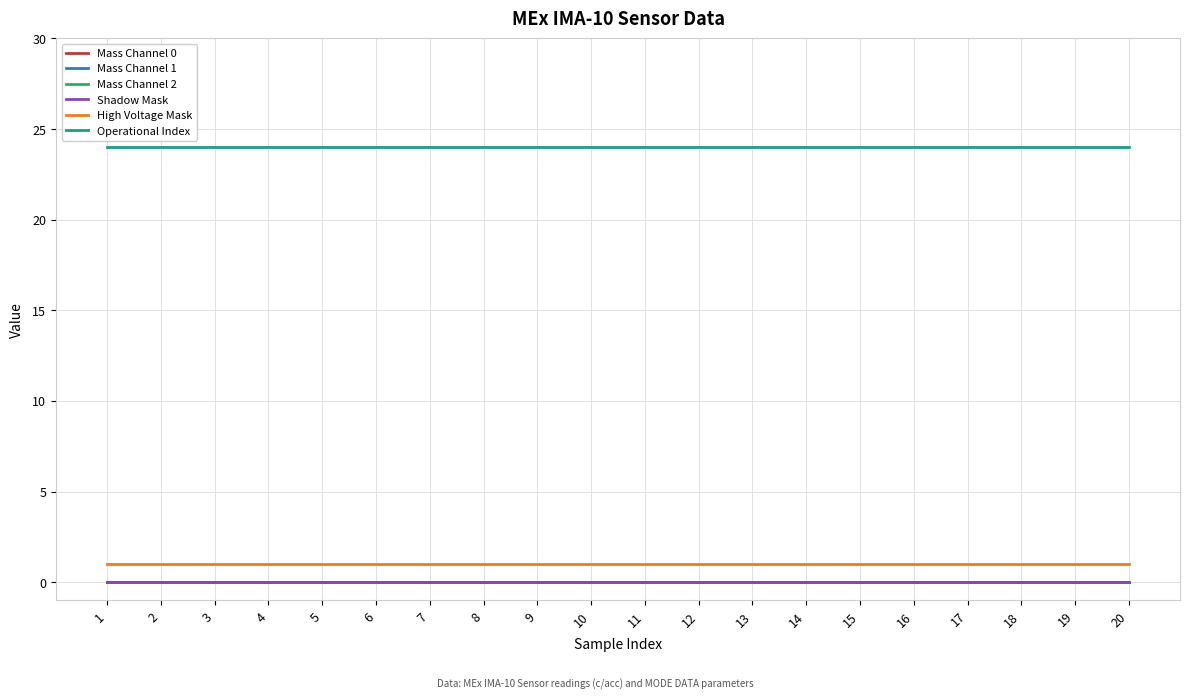

Is the value of Shadow Mask at 20 greater than the value of Mass Channel 2 at 10?

No